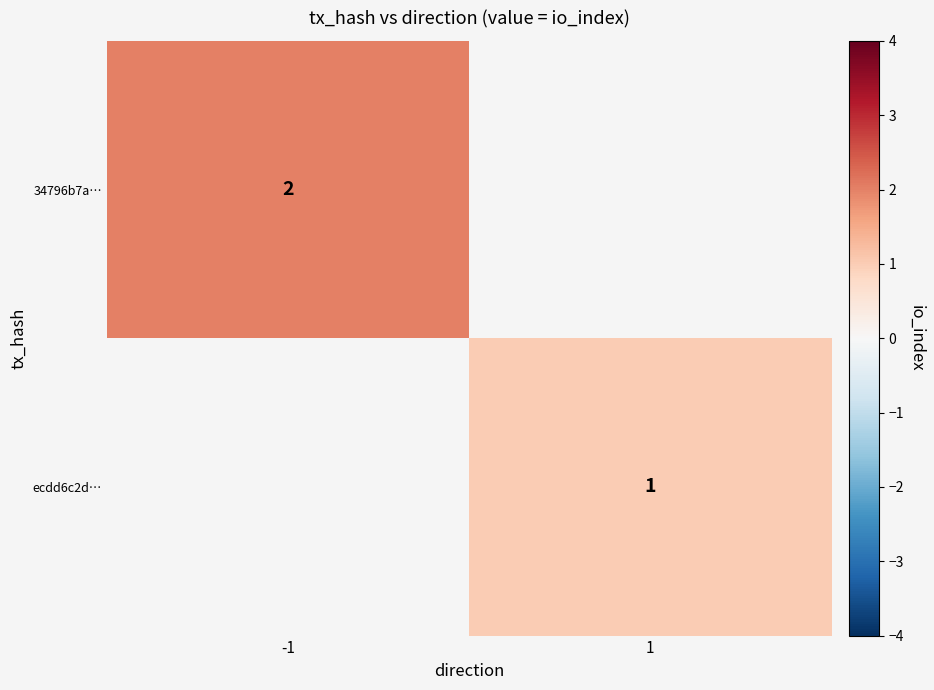

True or false: 34796b7a… has a value of 2 at -1.

True